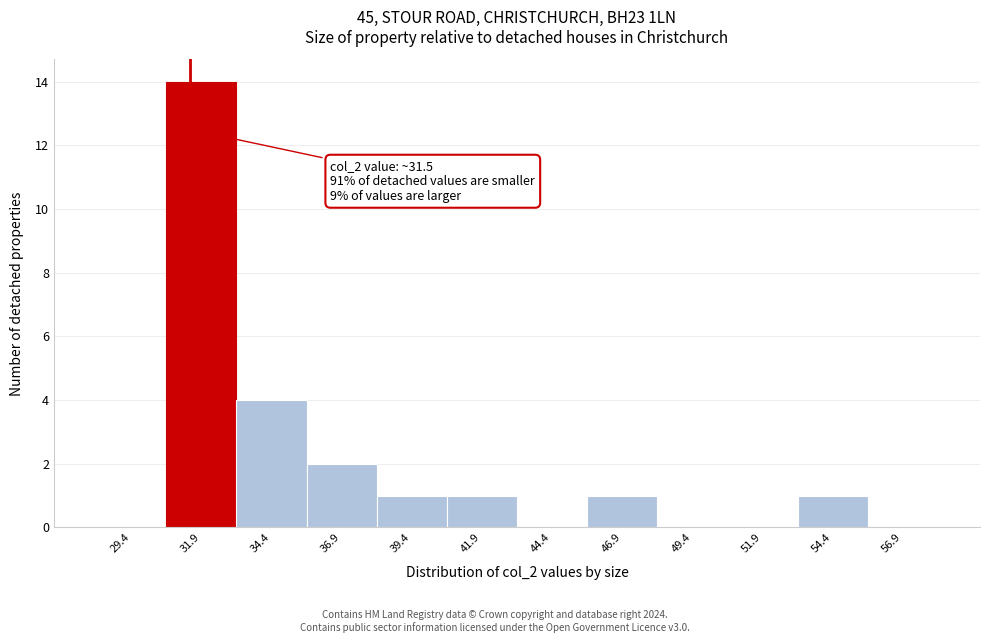

Which range on the x-axis has the tallest bar?

30.5 to 33.0